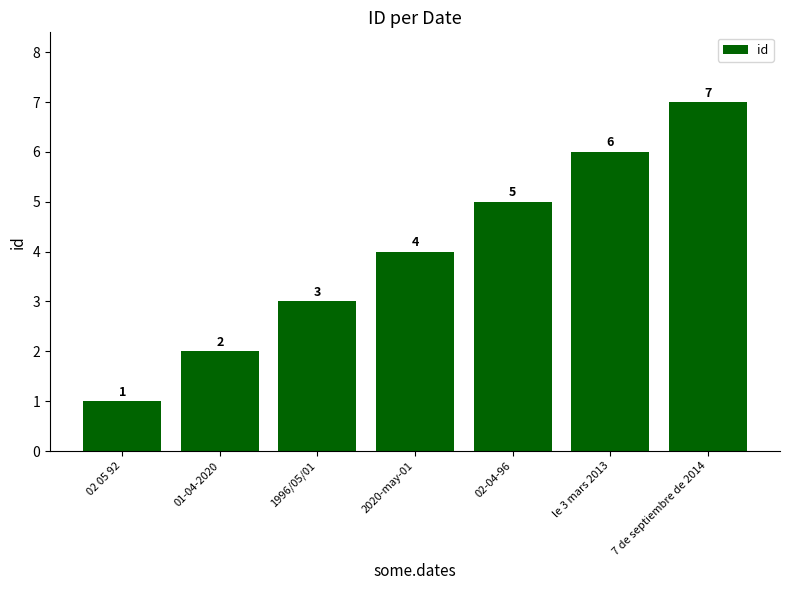

How many bars are there in total?

7